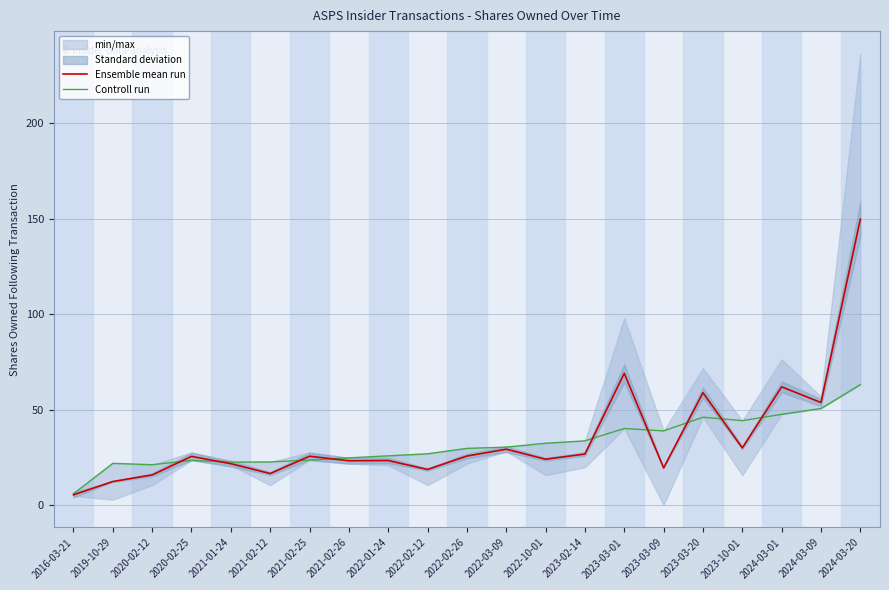

Reading left to right, transcribe all the data shown in this chart.

Ensemble mean run: 5.5	12.5	16.0	25.7	21.9	16.7	25.8	23.4	23.5	18.8	25.9	29.5	24.2	26.9	69.2	19.6	59.0	30.1	62.1	53.9	149.9
Controll run: 6.1	22.0	21.3	23.6	22.7	22.8	23.7	24.9	26.0	27.0	29.9	30.5	32.6	33.8	40.3	39.0	46.2	44.4	47.7	50.7	63.2